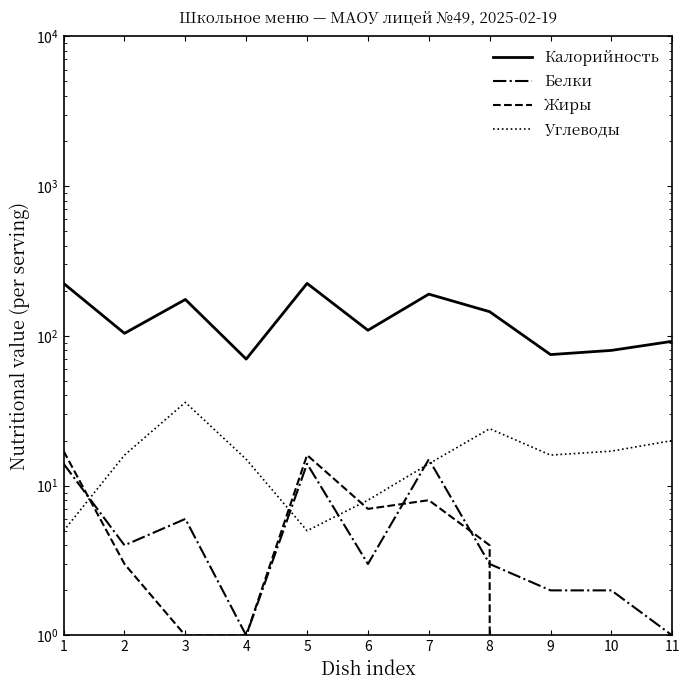

How many intersections are there between Белки and Углеводы?

5